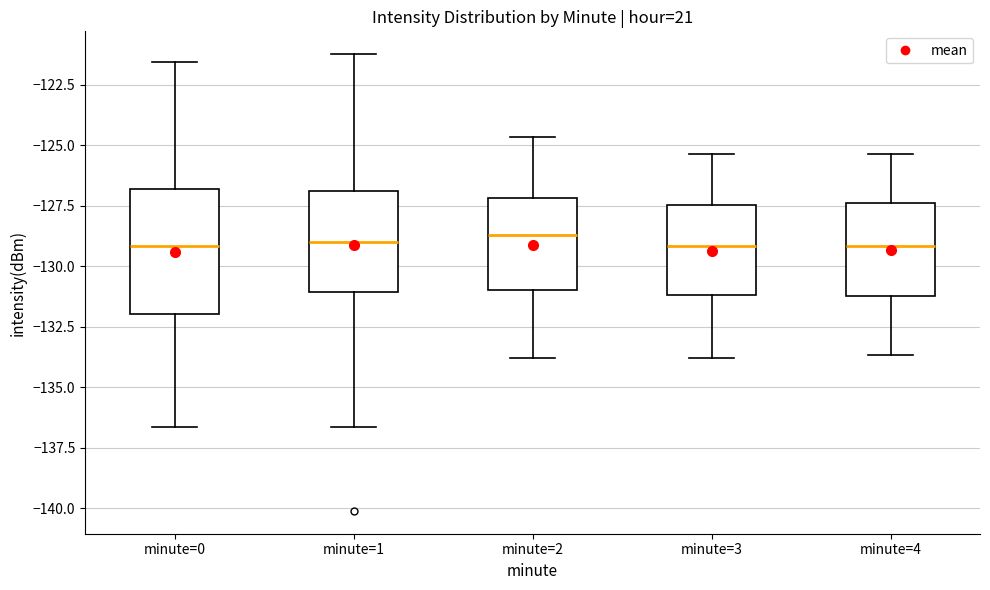

Reading left to right, transcribe this box plot: for each box, give where its median line is, the range the box spans, and where its two whiskers end, as read against the y-axis. The values are not printed on the chart, so give them approximately, as read against the axis.

minute=0: median -129.0, box -132.0 to -127.0, whiskers -136.5 to -121.5
minute=1: median -129.0, box -131.0 to -127.0, whiskers -136.5 to -121.0
minute=2: median -128.5, box -131.0 to -127.0, whiskers -134.0 to -124.5
minute=3: median -129.0, box -131.0 to -127.5, whiskers -134.0 to -125.5
minute=4: median -129.0, box -131.0 to -127.5, whiskers -133.5 to -125.5